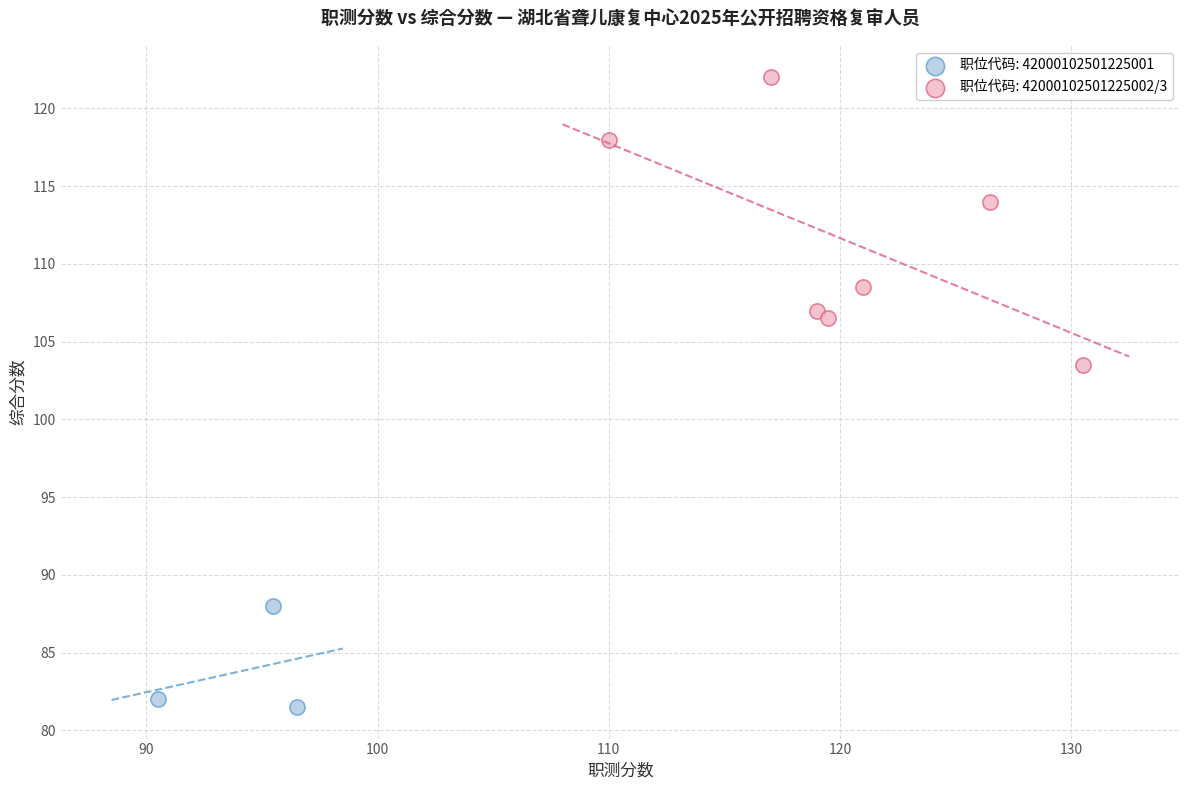

Which series has the largest Y range (max minus min)?

职位代码: 42000102501225002/3